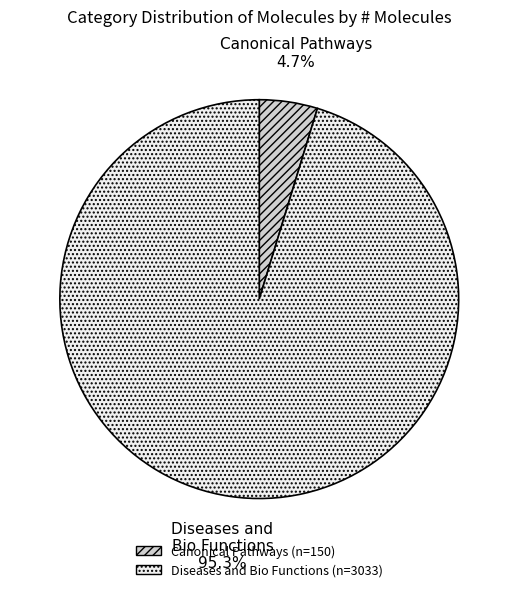

Rank the categories by value from lowest to highest.

Canonical Pathways, Diseases and Bio Functions